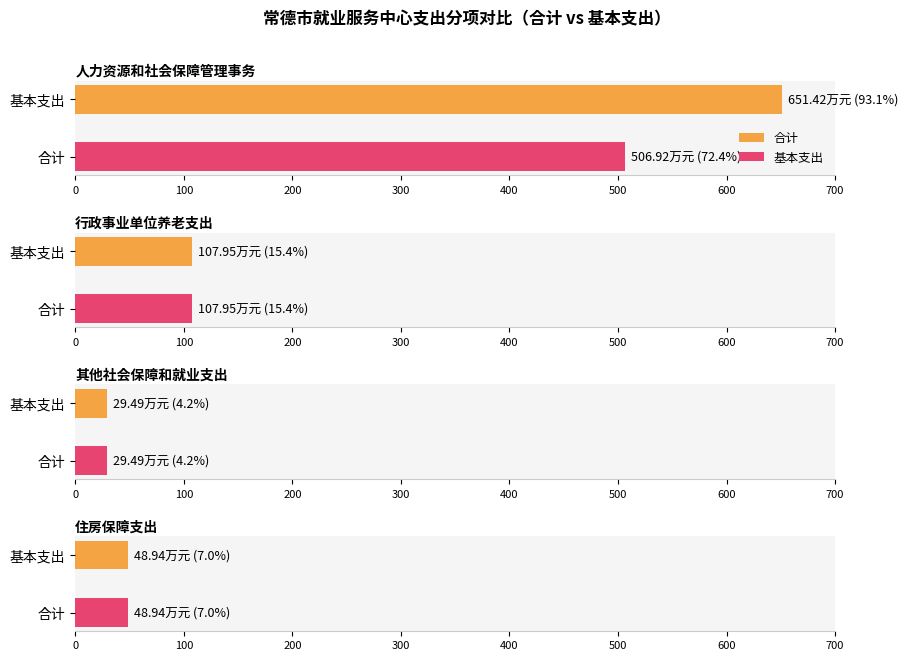

Rank the series at 其他社会保障和就业支出 from highest to lowest value.

合计, 基本支出